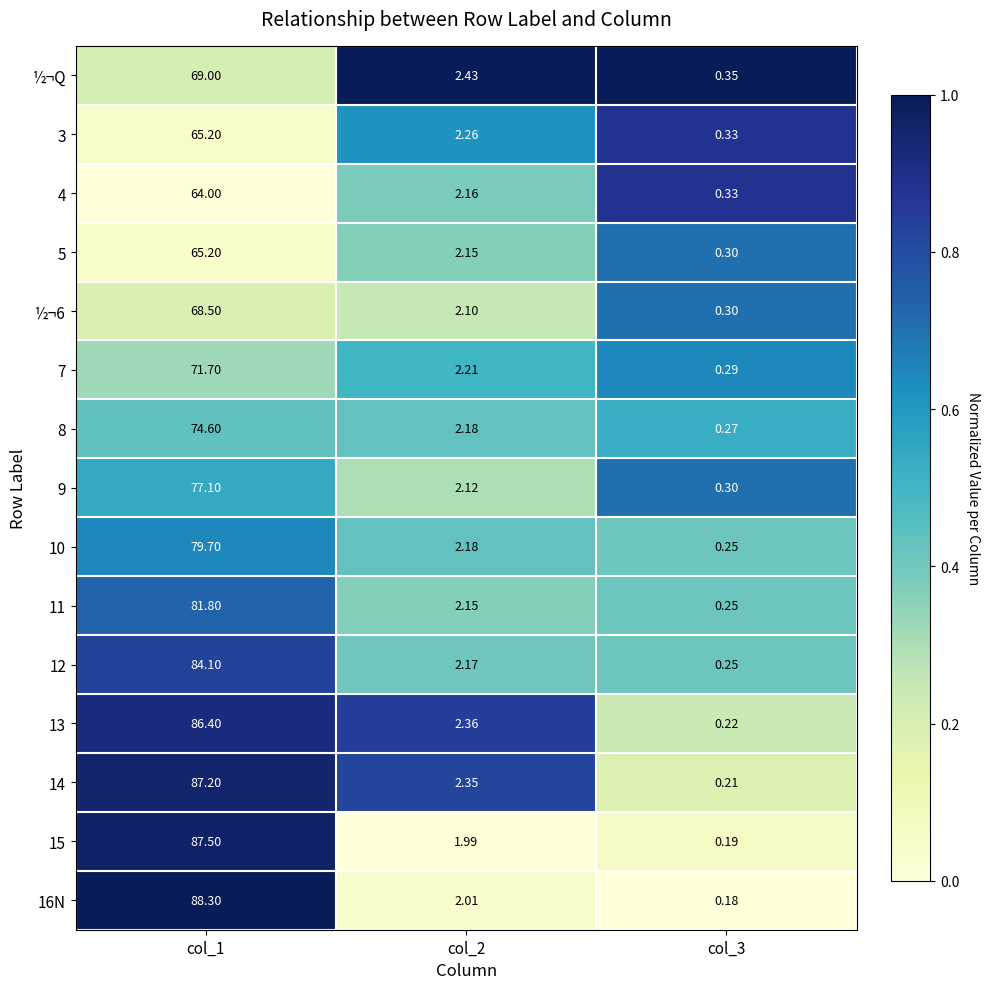

Is the value of 10 at col_1 greater than the value of 15 at col_2?

Yes